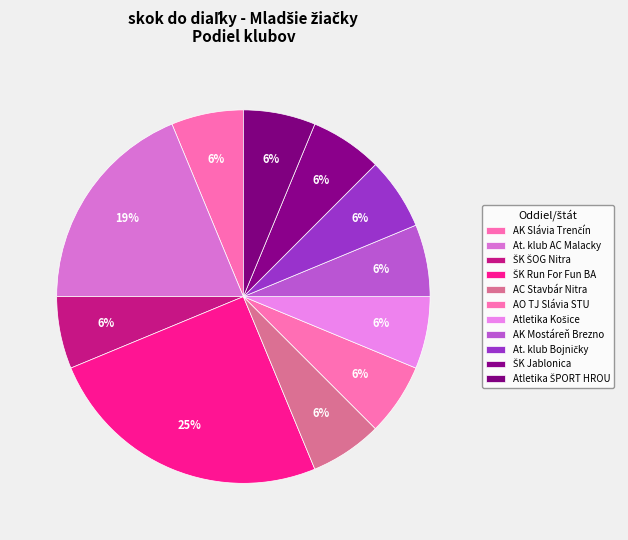

Count the number of slices in the pie.

11